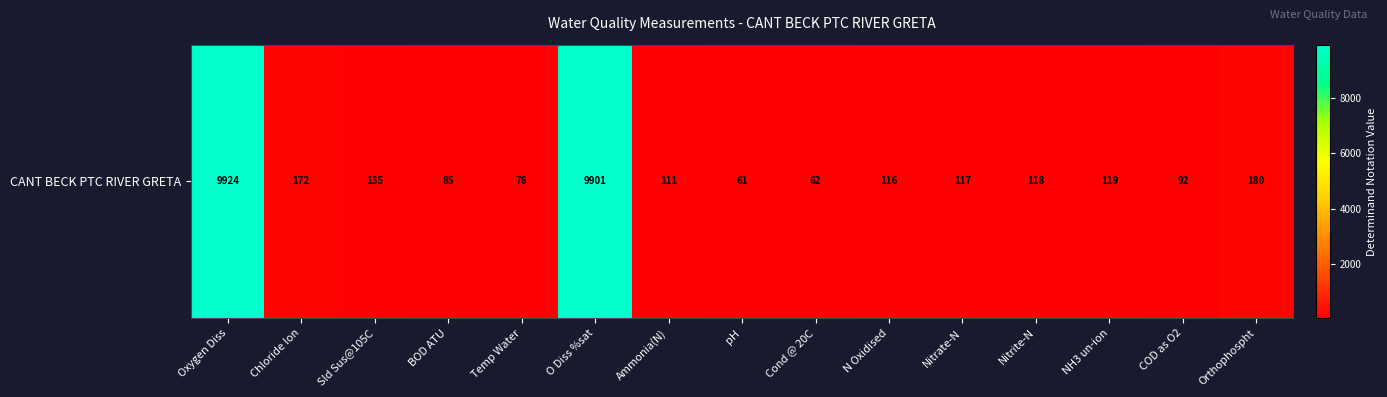

Reading right to left, list all the values displayed in this chart.

Orthophospht=180	COD as O2=92	NH3 un-ion=119	Nitrite-N=118	Nitrate-N=117	N Oxidised=116	Cond @ 20C=62	pH=61	Ammonia(N)=111	O Diss %sat=9901	Temp Water=76	BOD ATU=85	Sld Sus@105C=135	Chloride Ion=172	Oxygen Diss=9924